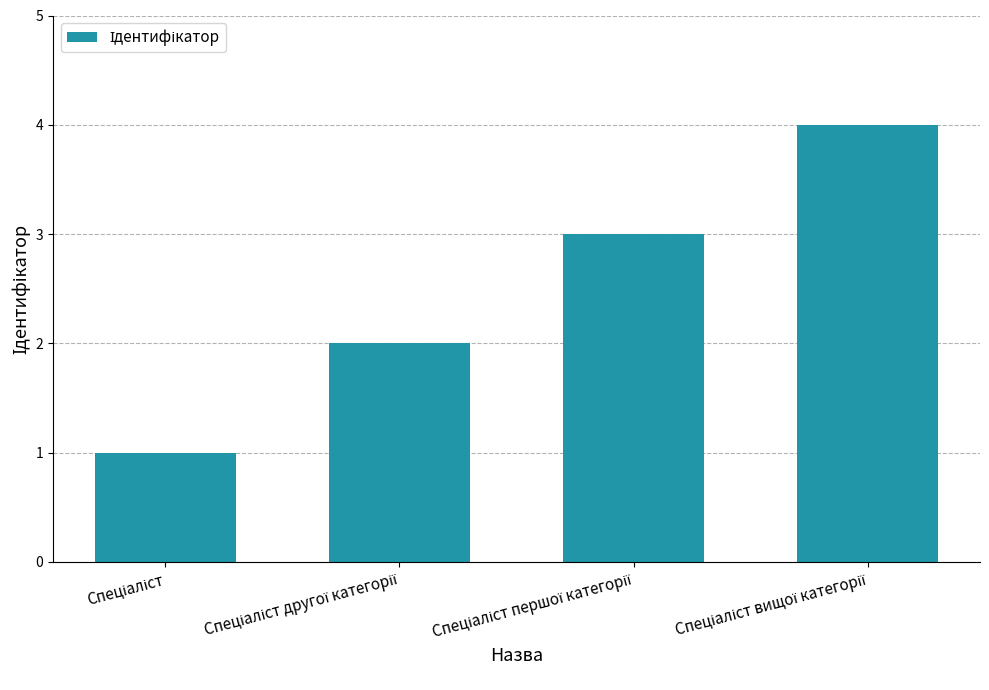

How many values are between 2 and 4?

3